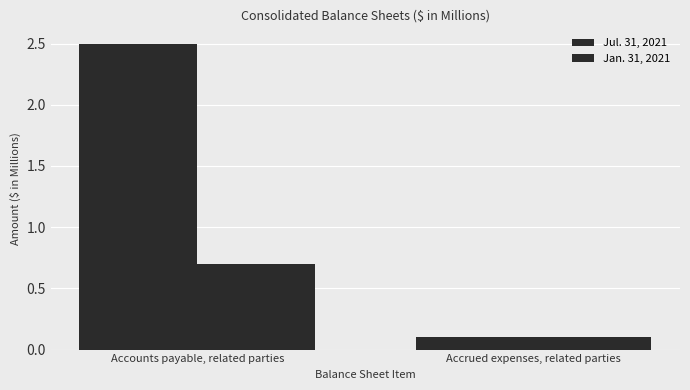

What is the value of the Jan. 31, 2021 bar at the 2nd from the left?

0.1